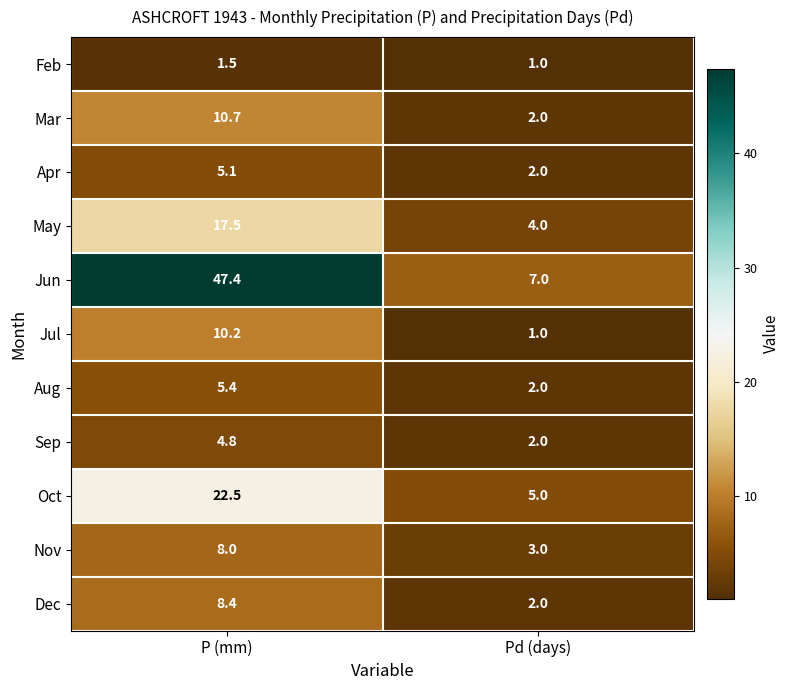

Reading left to right, list all the values displayed in this chart.

Feb: 1.5	1.0
Mar: 10.7	2.0
Apr: 5.1	2.0
May: 17.5	4.0
Jun: 47.4	7.0
Jul: 10.2	1.0
Aug: 5.4	2.0
Sep: 4.8	2.0
Oct: 22.5	5.0
Nov: 8.0	3.0
Dec: 8.4	2.0